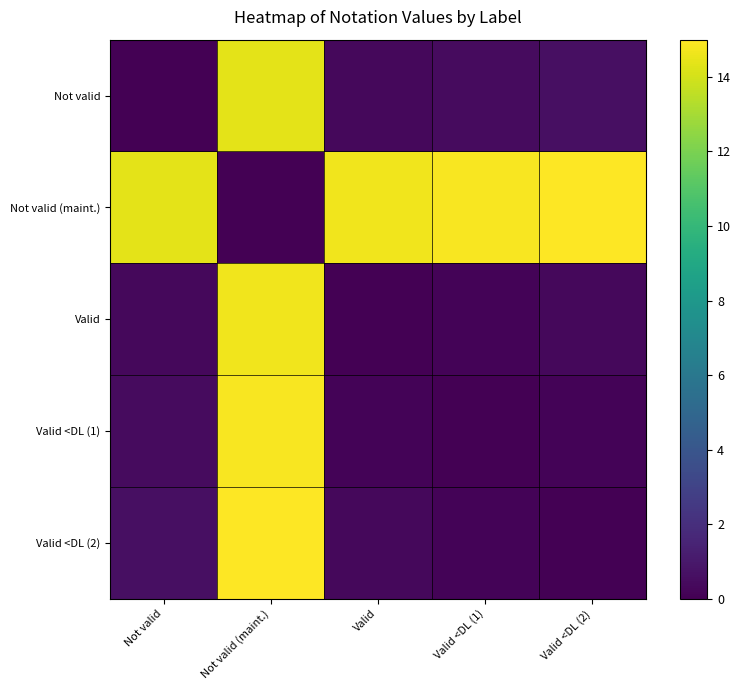

At which category is the sum across all series the highest?

Not valid (maint.)